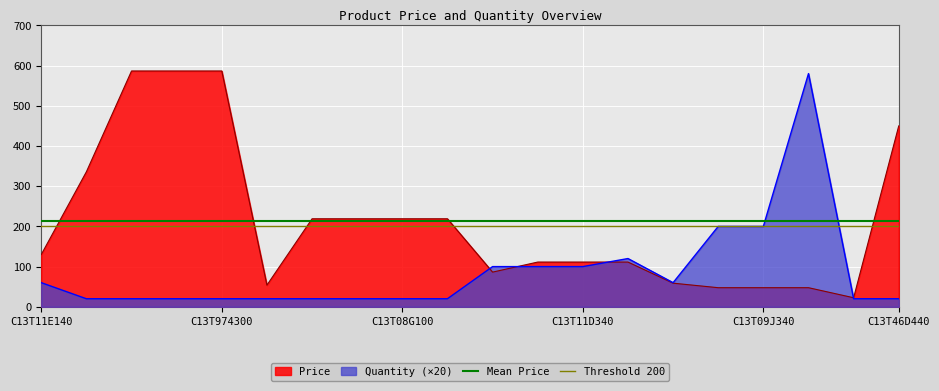

What is the label of the 1st point from the left?

C13T11E140